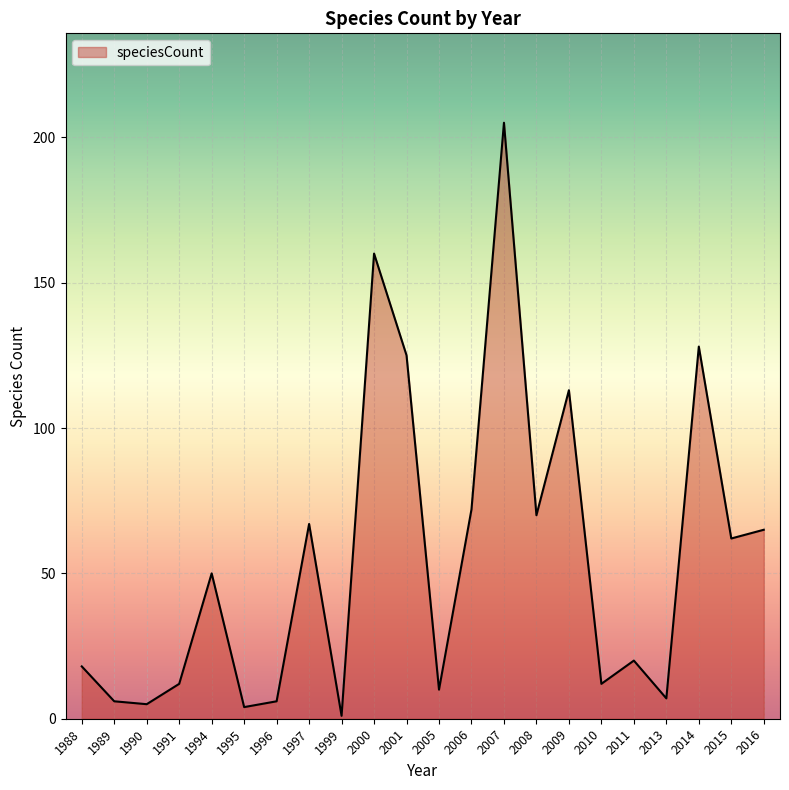

Does the chart display data point markers on the line(s)?

No